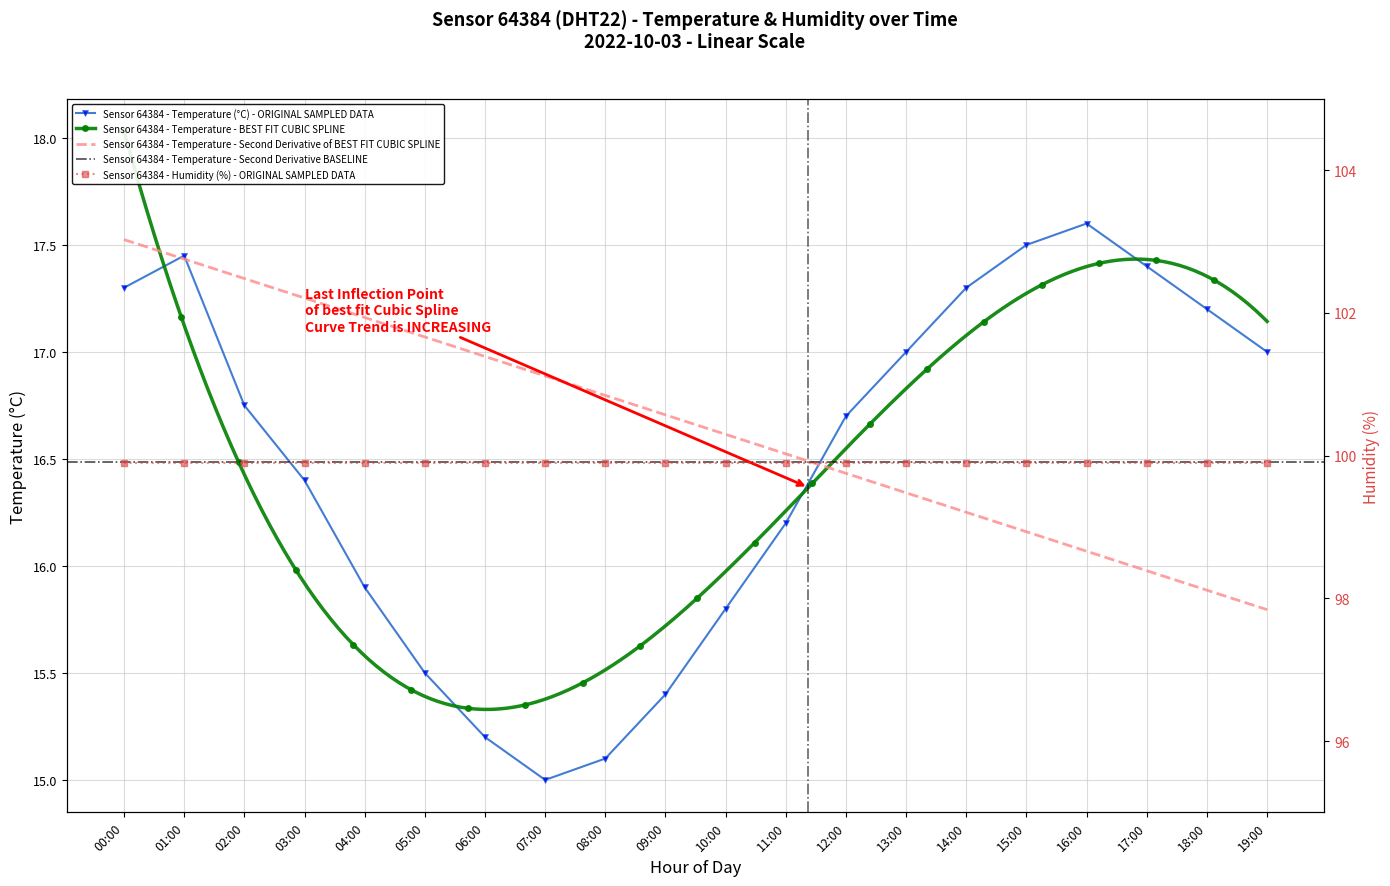

At which label is the value closest to 16?

04:00